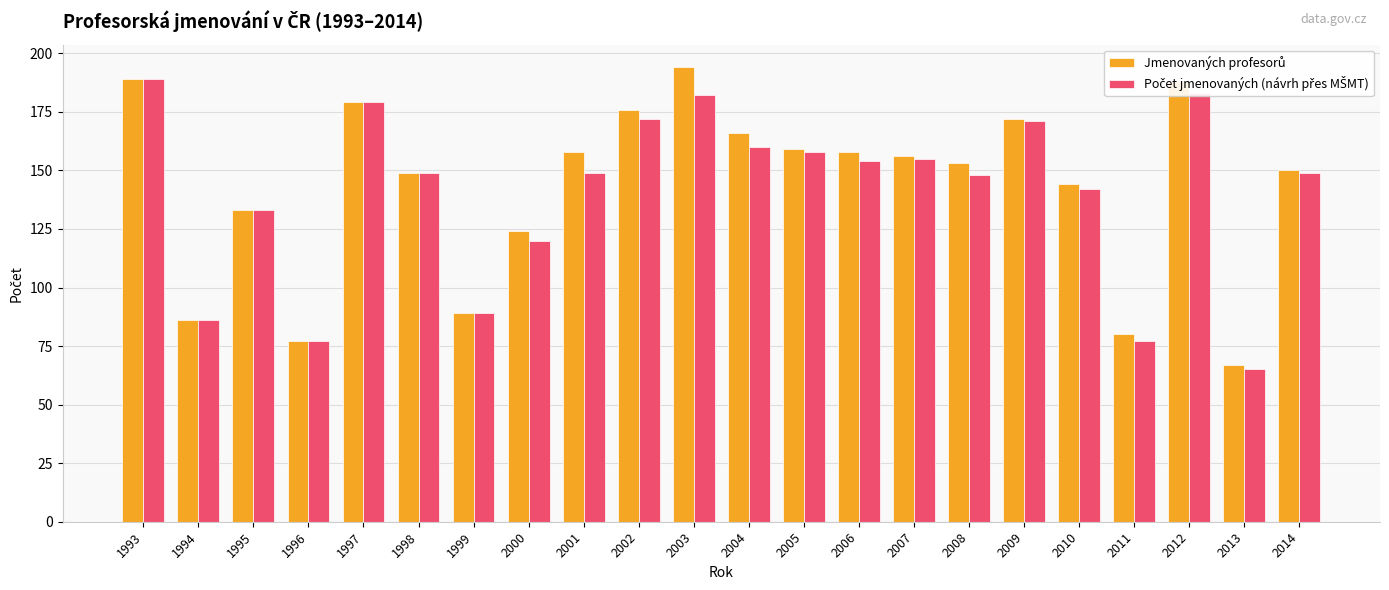

Which category has the lowest value across all series?

2013